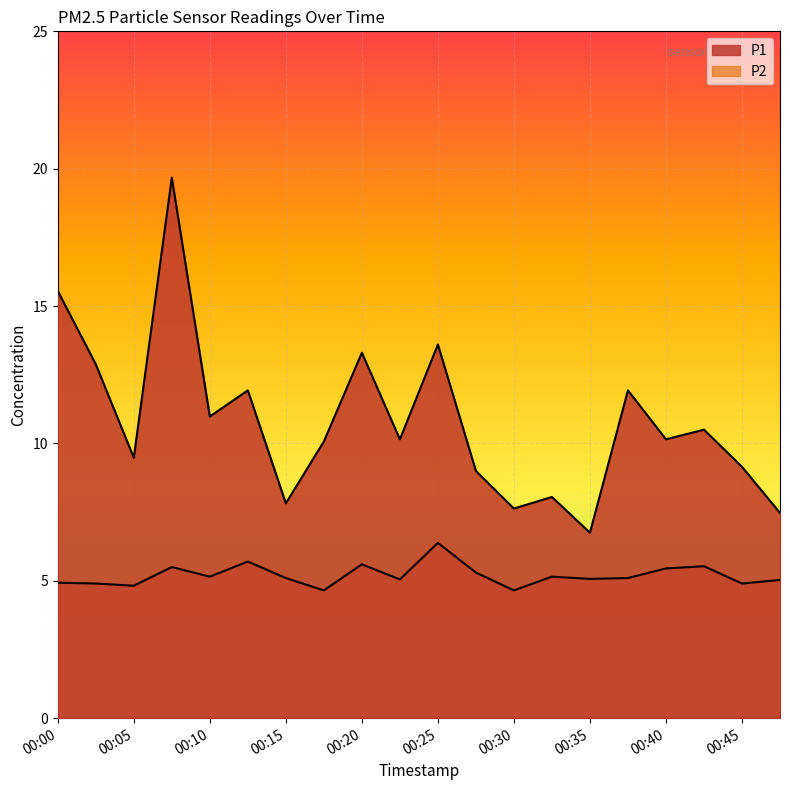

Rank the series by their maximum value, from lowest to highest.

P2, P1